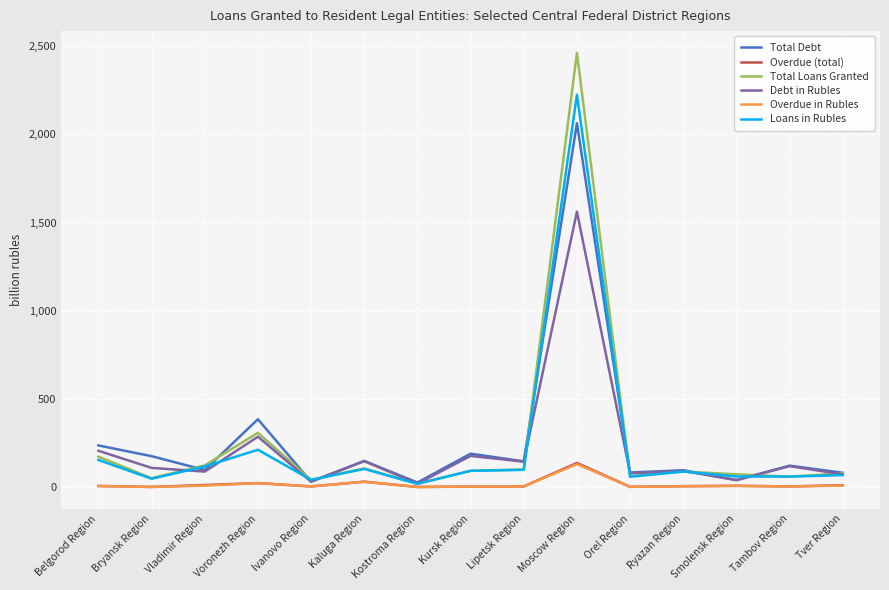

At which category does the chart reach its peak across all series?

Moscow Region